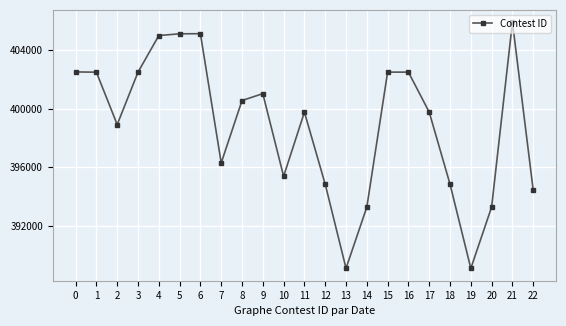

True or false: the data shows 543887 at 11.

False